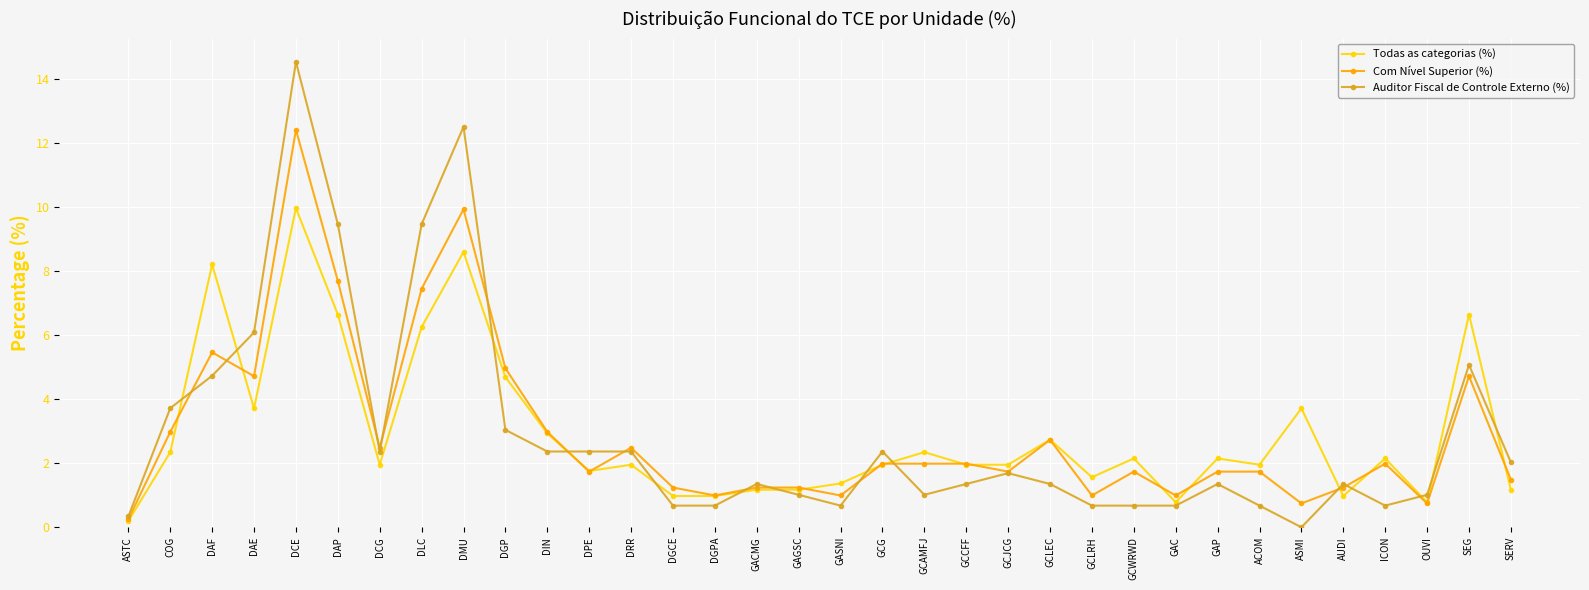

What position from the right is GCLEC?

12